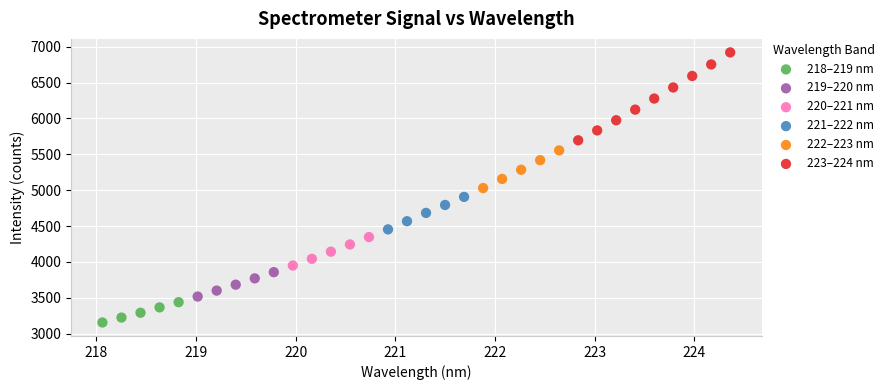

What are all the series names shown in the legend?

218–219 nm, 219–220 nm, 220–221 nm, 221–222 nm, 222–223 nm, 223–224 nm